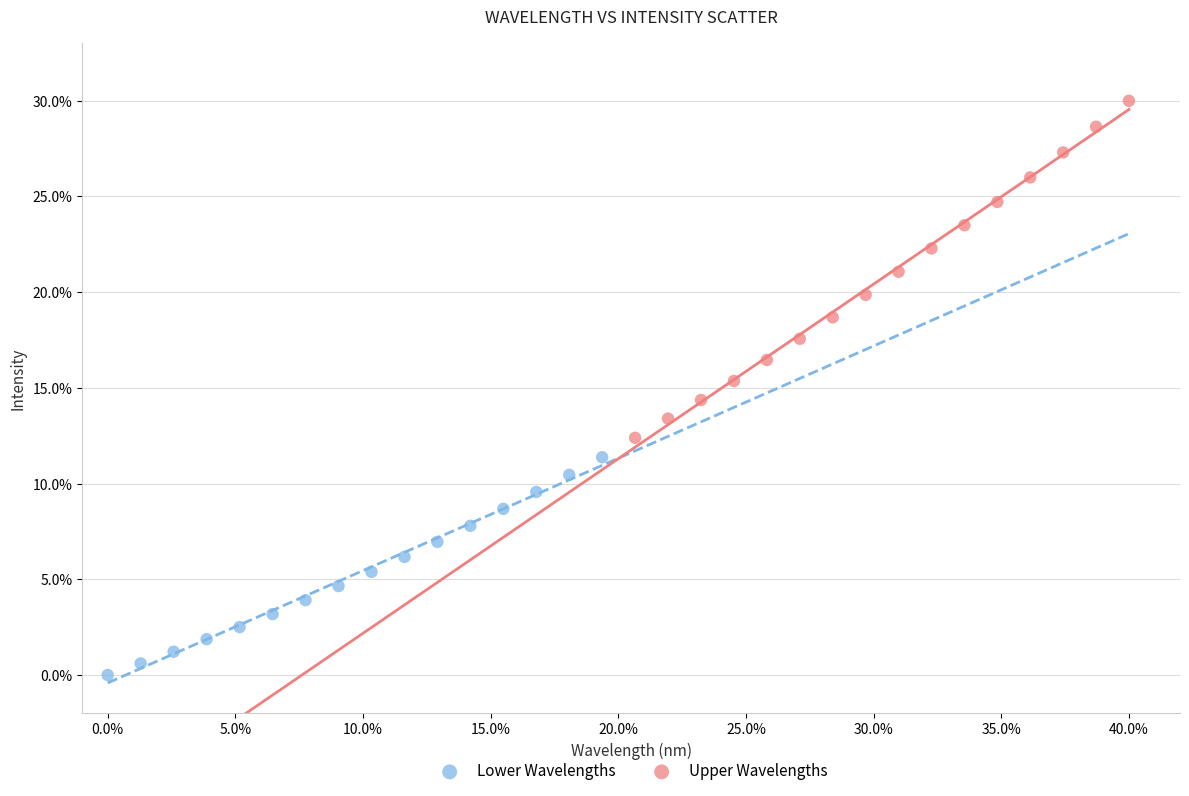

Which series reaches the minimum Y coordinate?

Lower Wavelengths